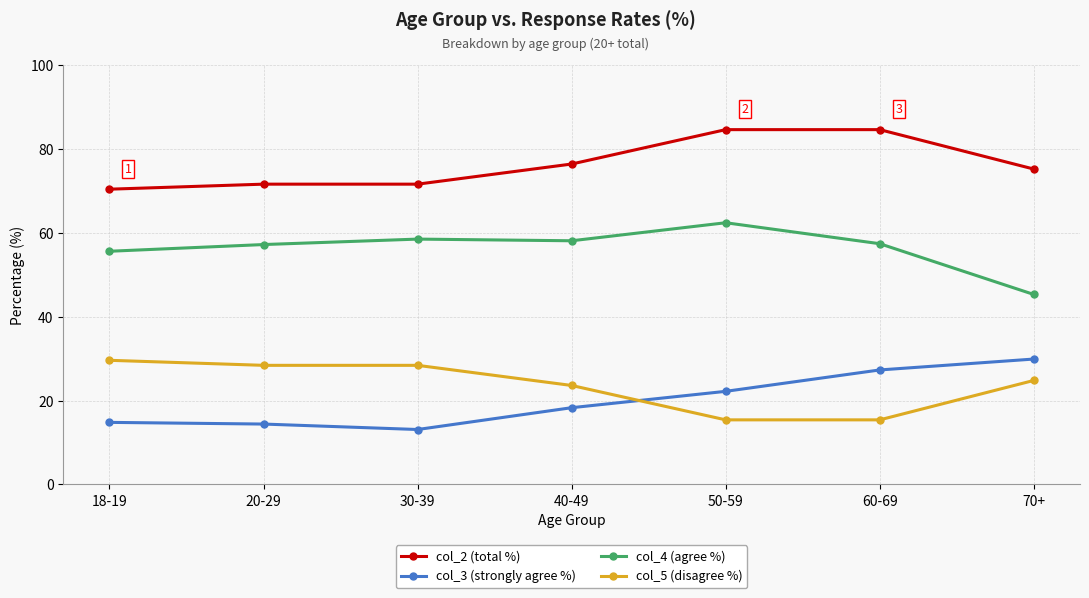

The value of col_3 (strongly agree %) at 40-49 is 18.3. True or false?

True